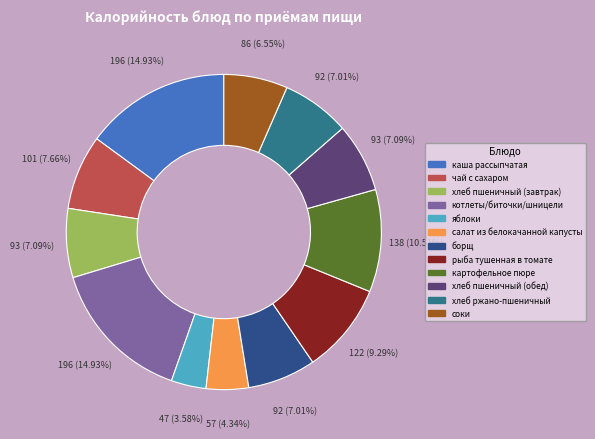

Combined, do соки and салат из белокачанной капусты account for over 50%?

No